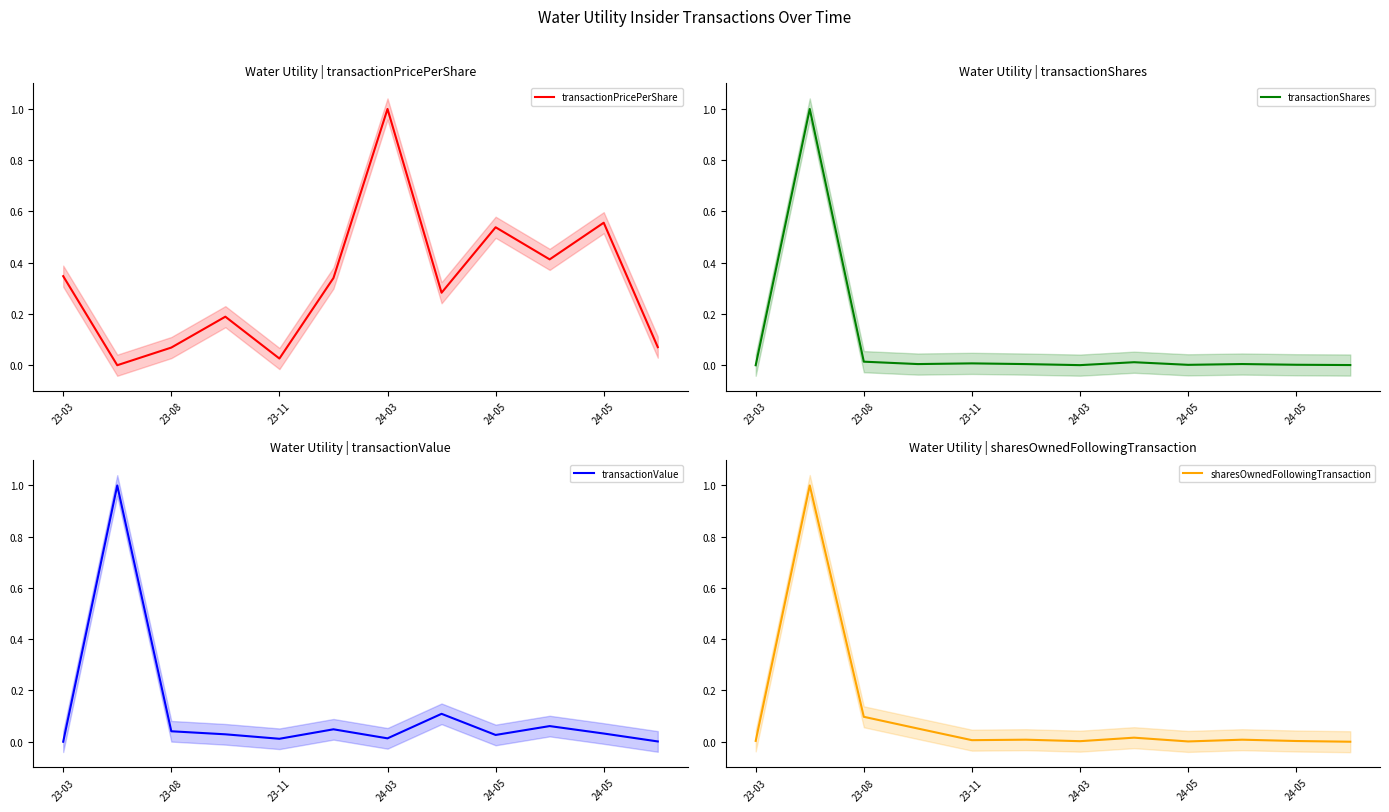

Between 7 and 23-03, which is larger?

23-03